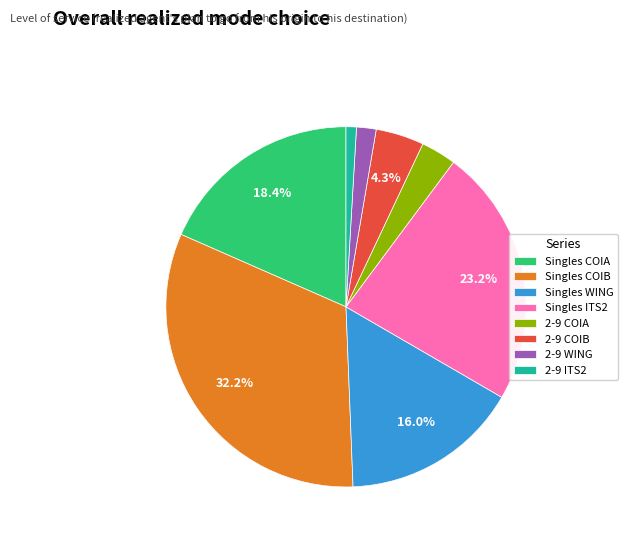

Count the number of slices in the pie.

8